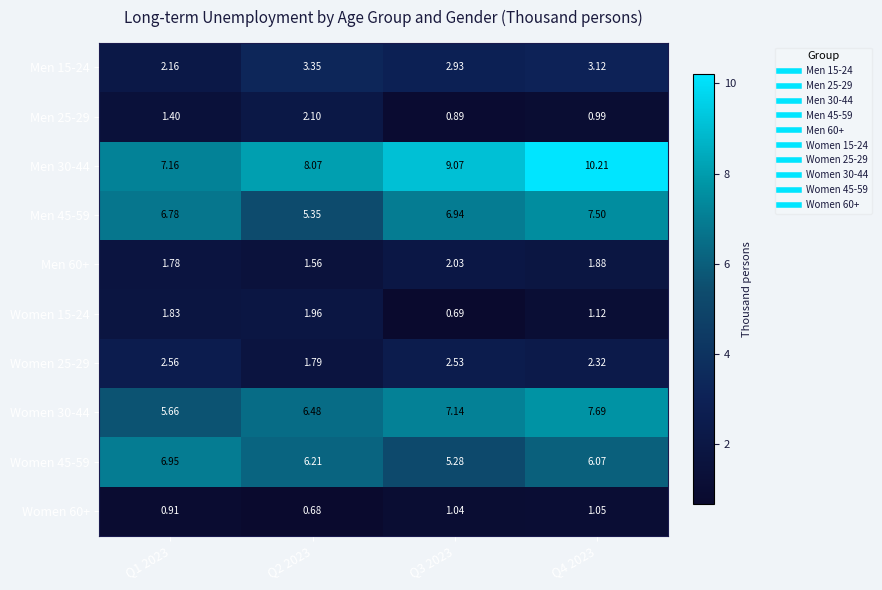

What is the spread (max minus min) of values at Q2 2023?

7.4